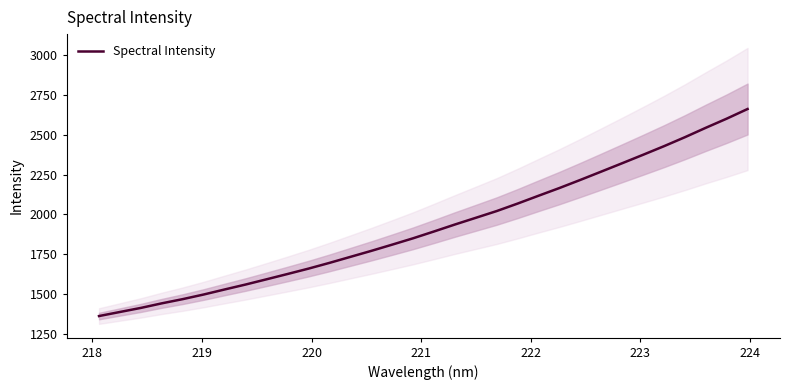

True or false: the data has more than 1 interior local peaks.

False